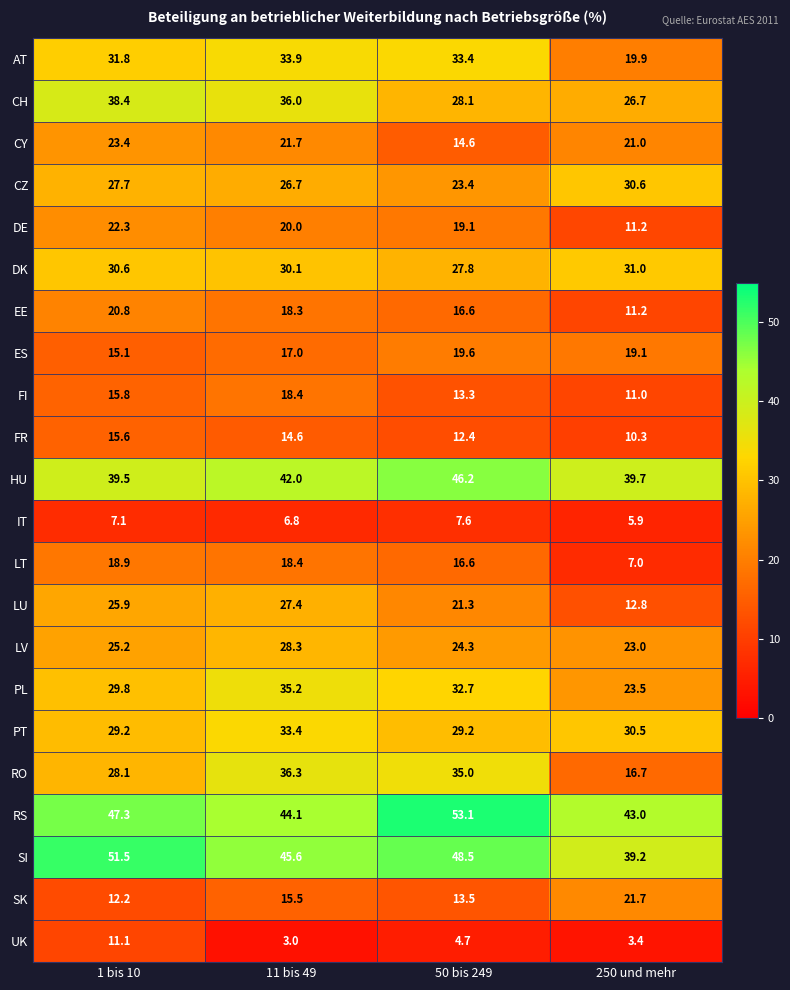

True or false: PT has a value of 9.0 at 50 bis 249.

False